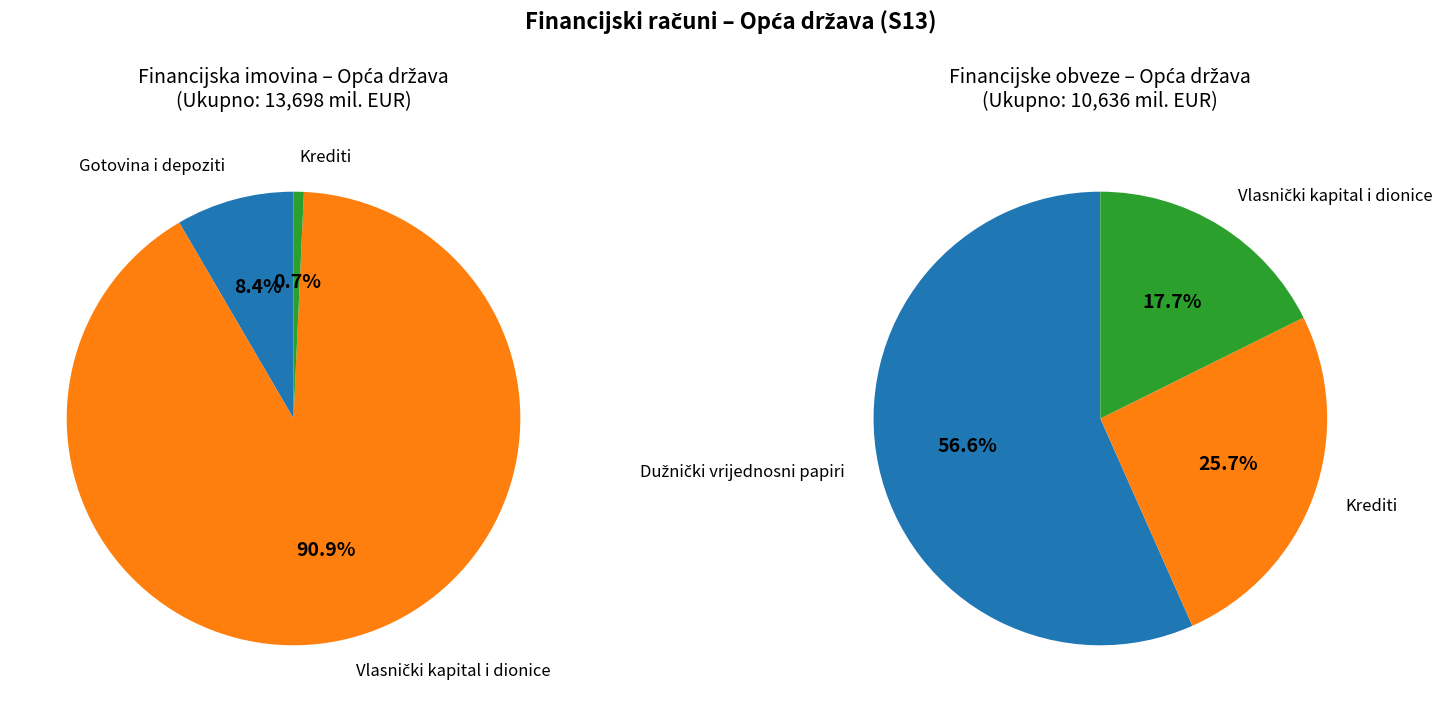

What percentage is NOT represented by Krediti?

99.3%